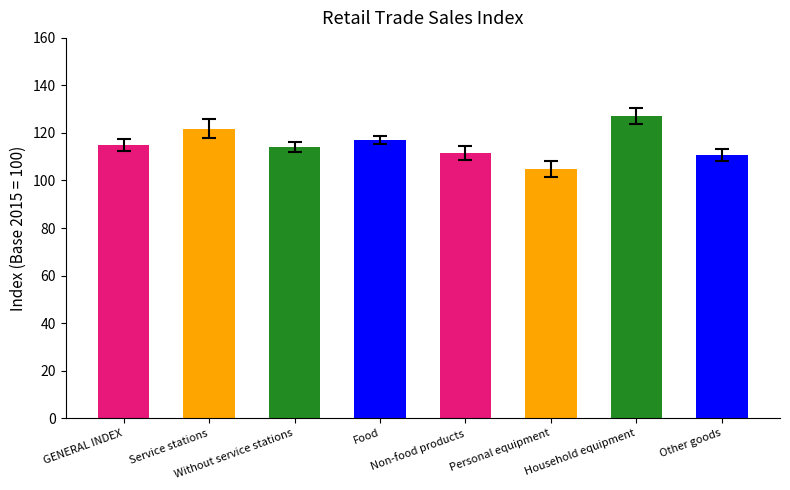

How many bars are there in total?

8